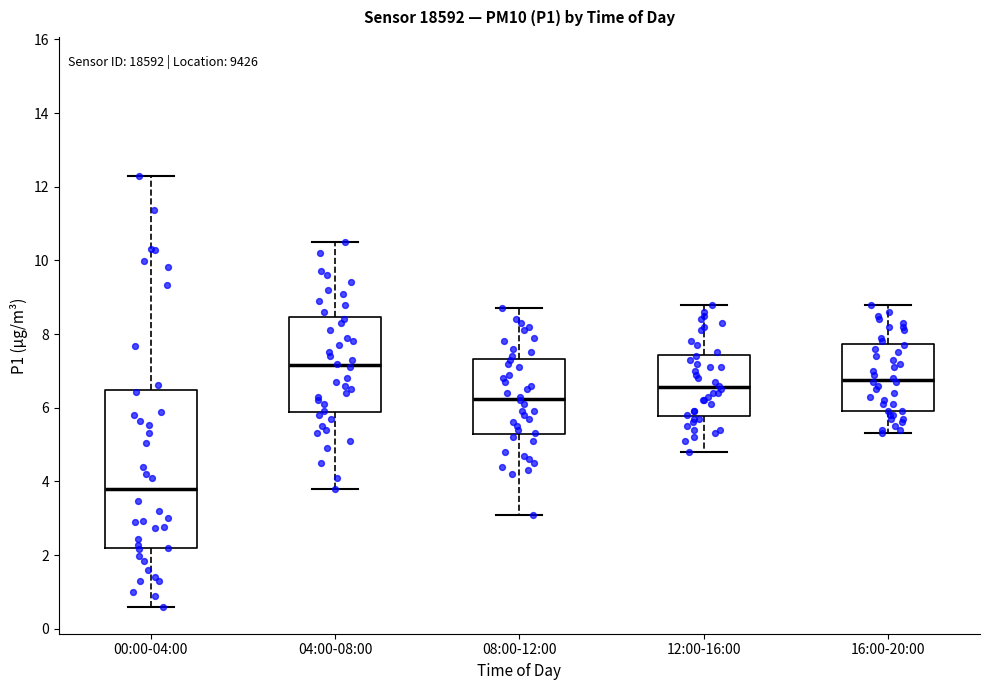

Which box is the tallest, from its lower edge to its upper edge?

00:00-04:00